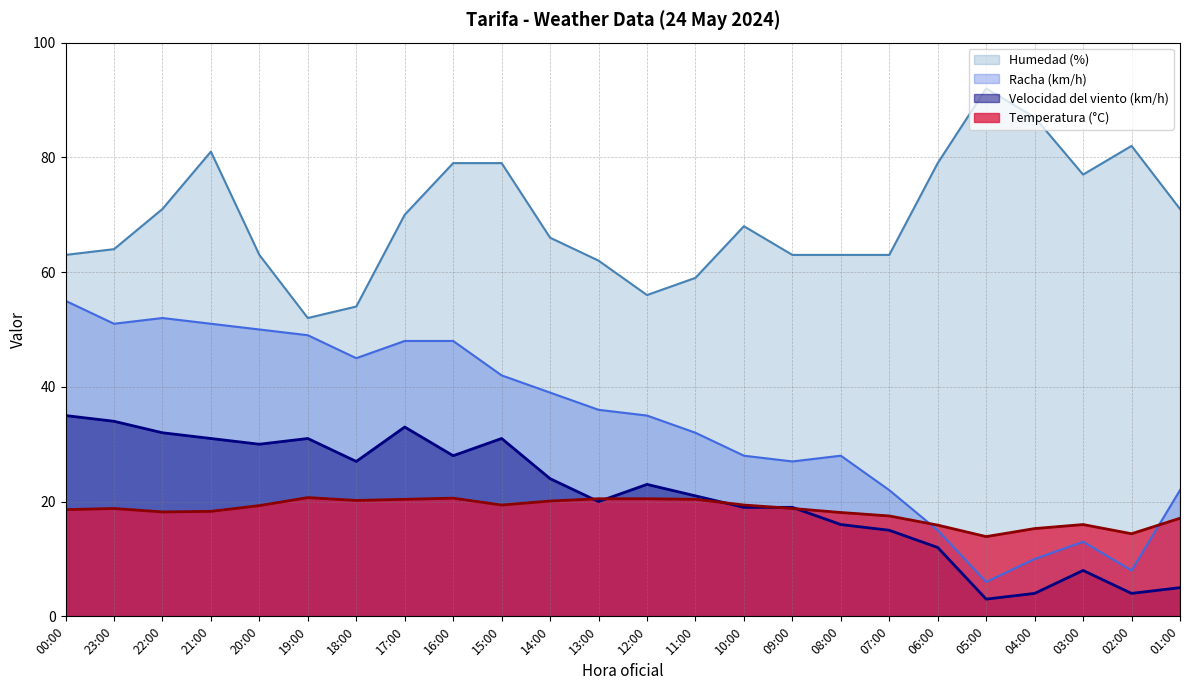

At 01:00, list the series in order from smallest to largest.

Velocidad del viento (km/h), Temperatura (°C), Racha (km/h), Humedad (%)